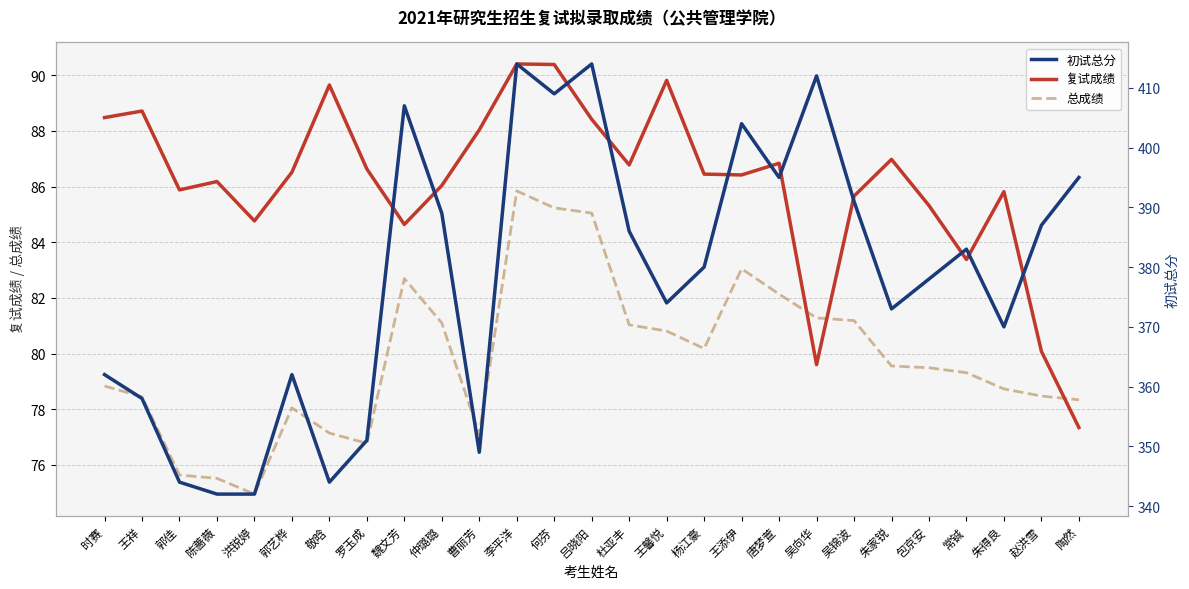

List the labels in order of 复试成绩 value, largest first.

李平洋, 何芬, 王馨悦, 敬晗, 王祥, 时赛, 吕晓阳, 曹丽芳, 朱家锐, 唐梦萱, 杜亚丰, 罗玉成, 郭艺桦, 杨江豪, 王添伊, 陈蔷薇, 仲璐璐, 郭佳, 朱得良, 吴锦波, 包京安, 洪锐婷, 魏文芳, 常铖, 赵洪雪, 吴向华, 陶然